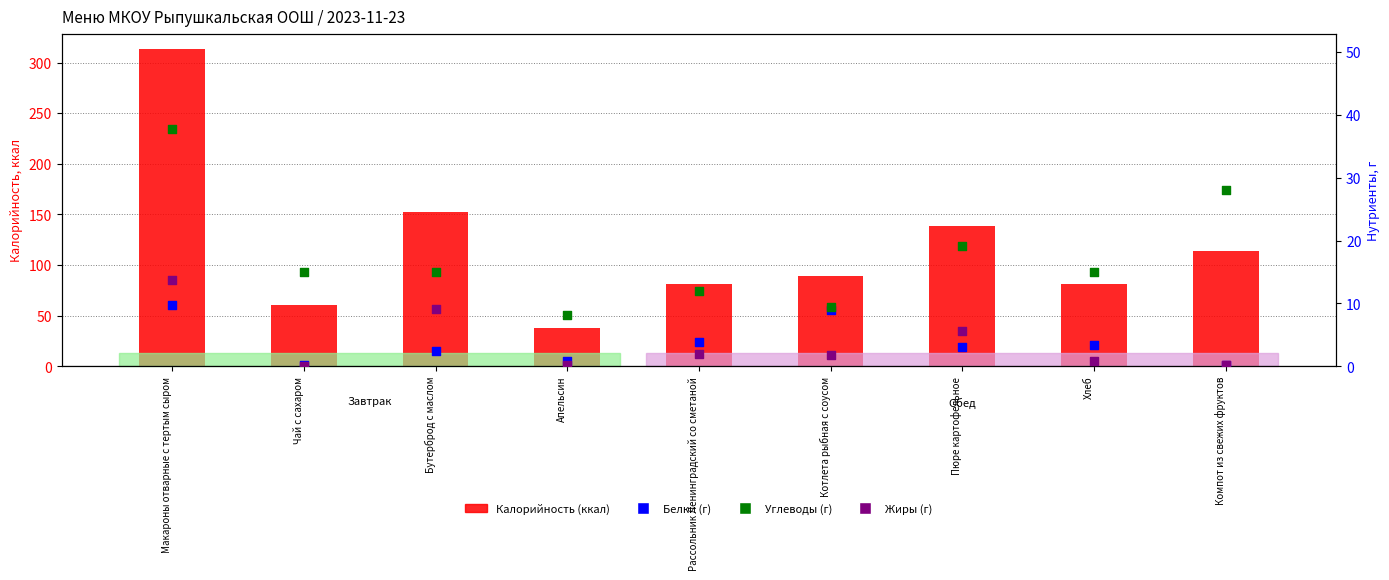

Which series has the largest total across all categories?

Калорийность (ккал)